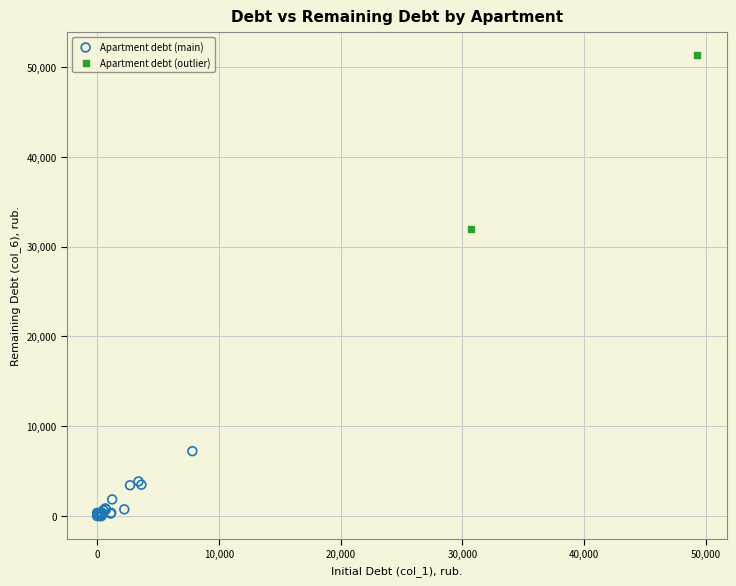

Which series contains the highest Y value?

Apartment debt (outlier)